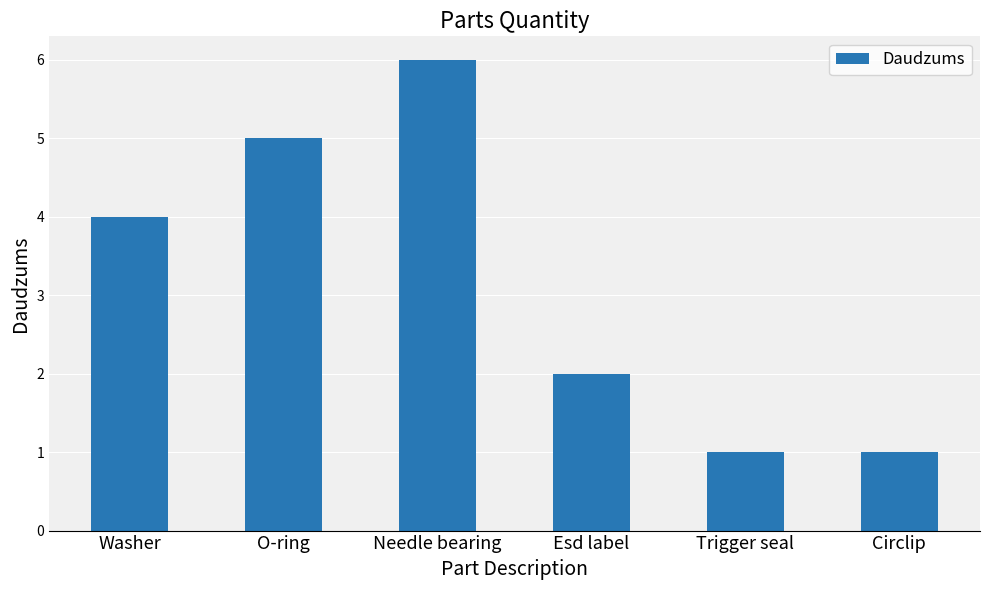

Reading right to left, list all the values displayed in this chart.

1	1	2	6	5	4